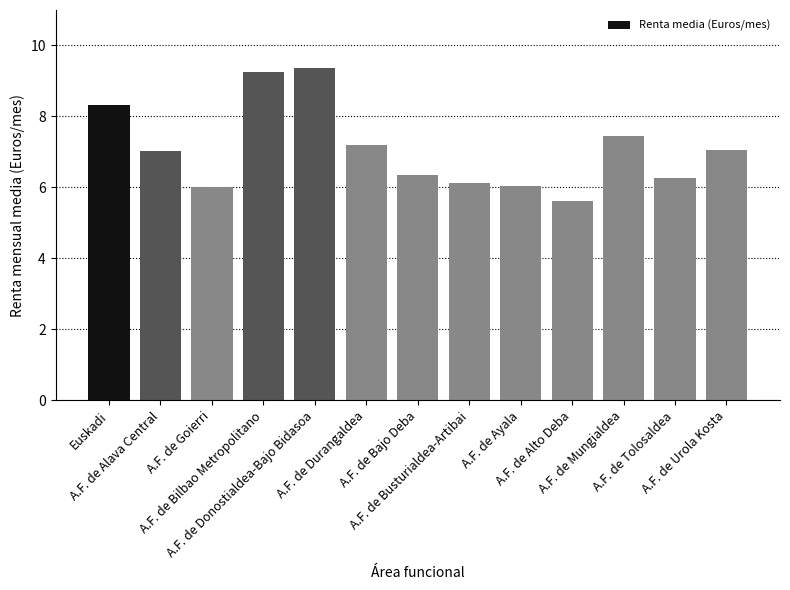

Is it true that the value at A.F. de Durangaldea is 2.6?

False